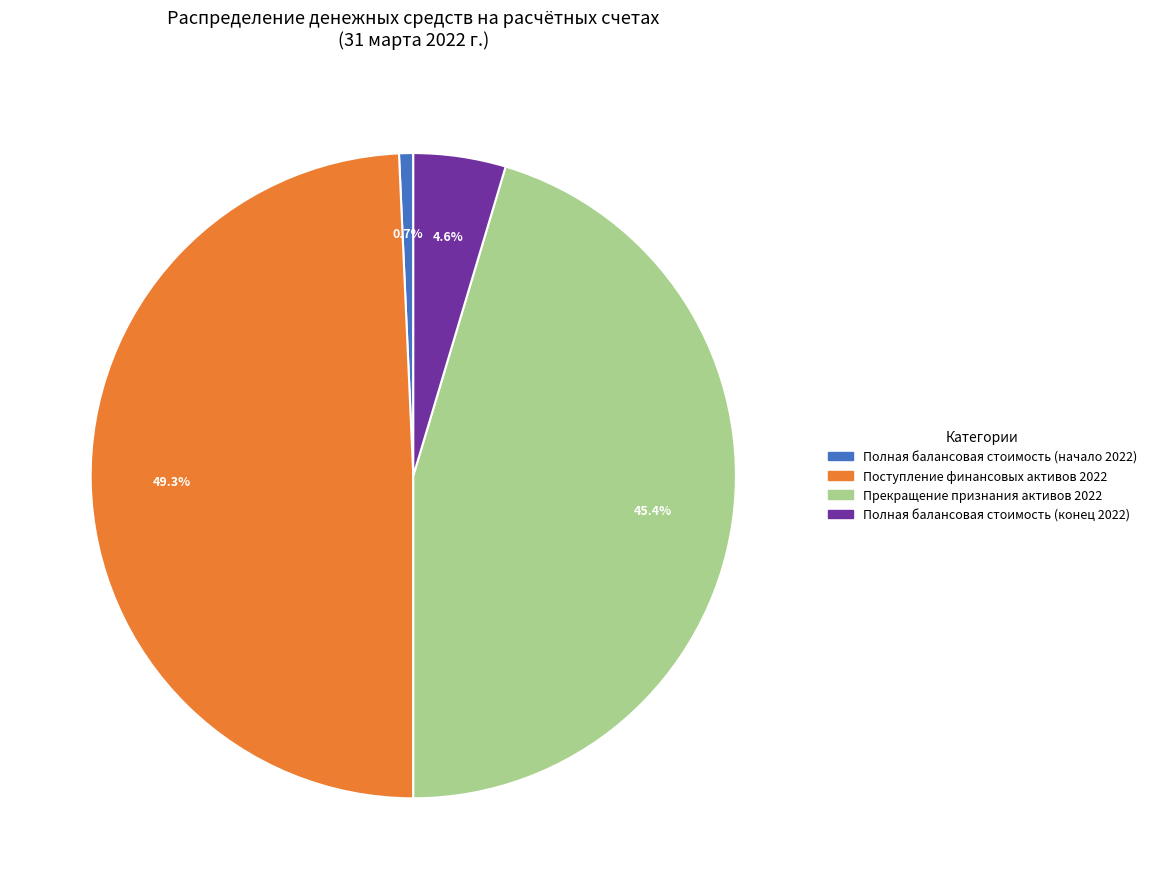

Do Полная балансовая стоимость (начало 2022) and Прекращение признания активов 2022 together represent more than half of the pie?

No